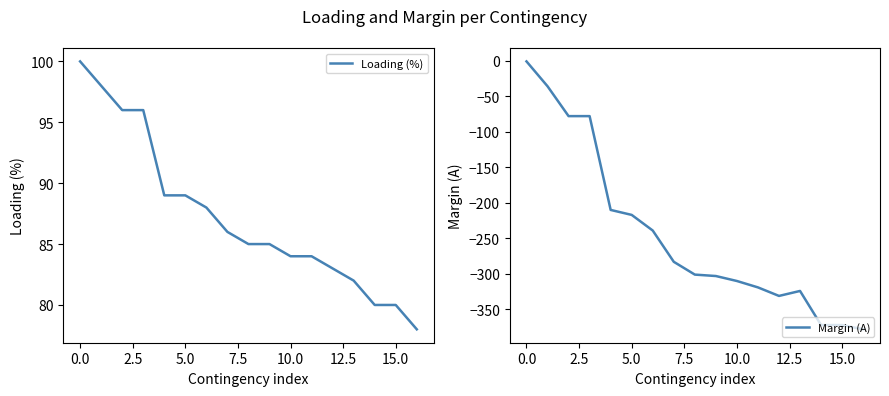

True or false: Margin (A) and Loading (%) intersect in this chart.

False